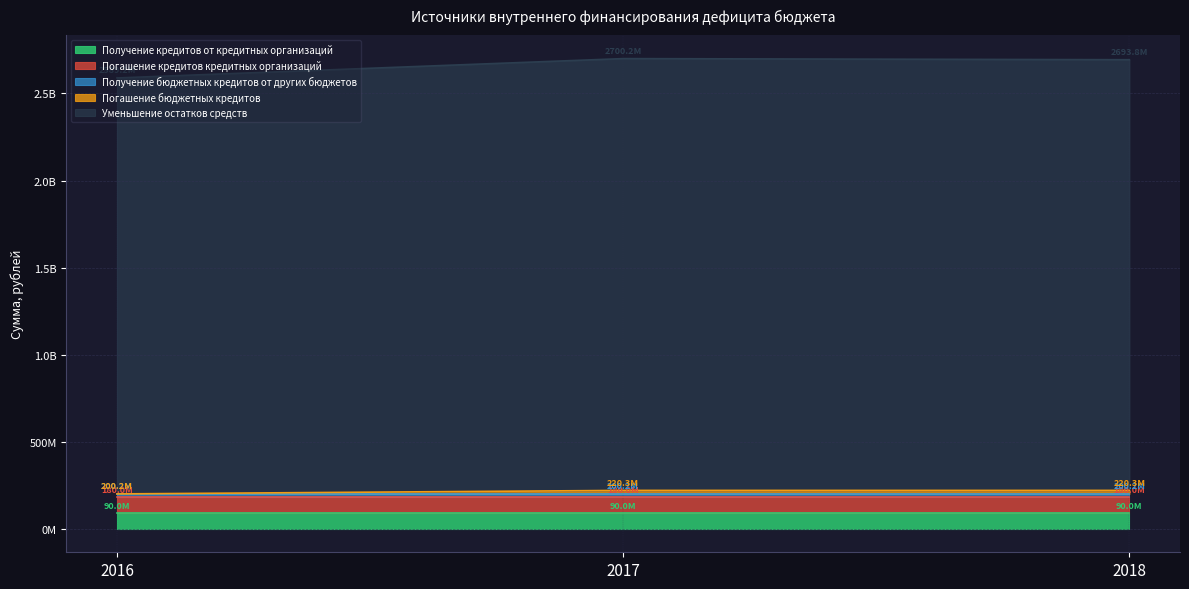

Is it true that Погашение бюджетных кредитов equals -7272617.2 at 2016?

False